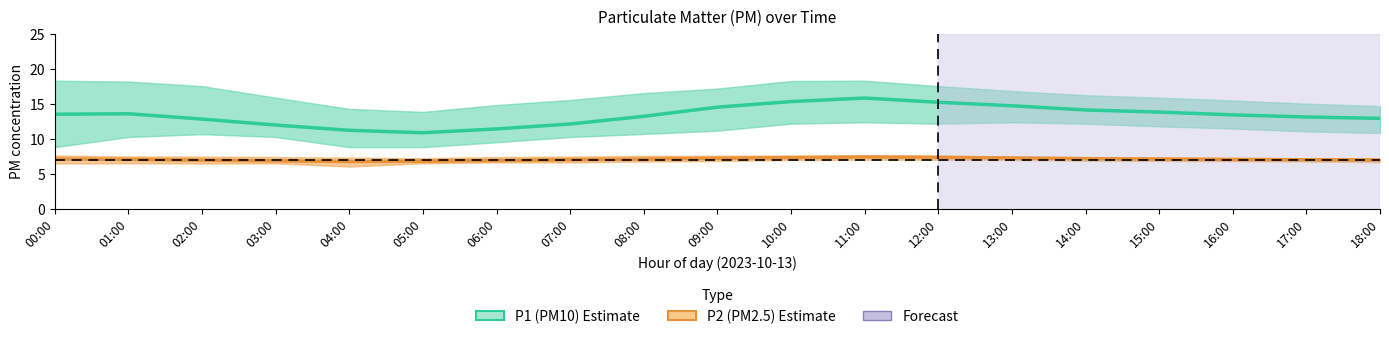

What is the label of the 15th point from the right?

04:00